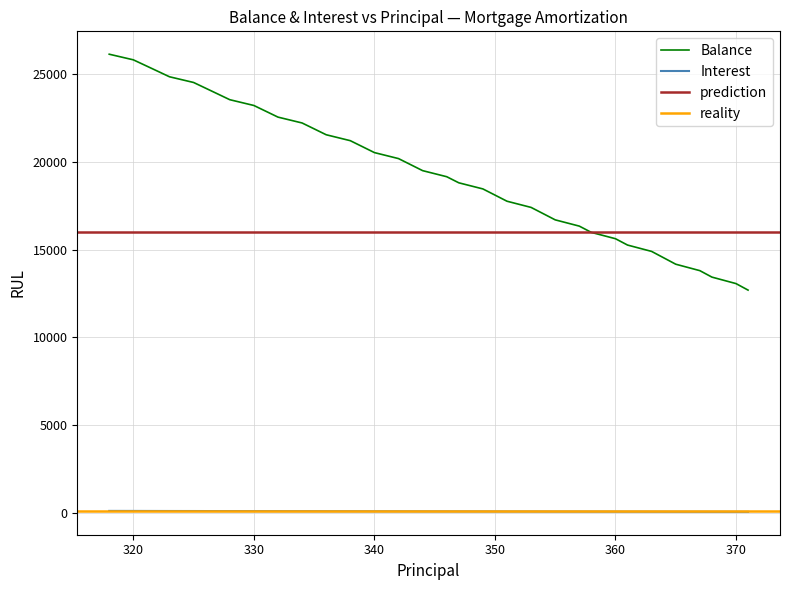

Between Aug 2024 and Feb 2025, which series saw the biggest shift?

Balance